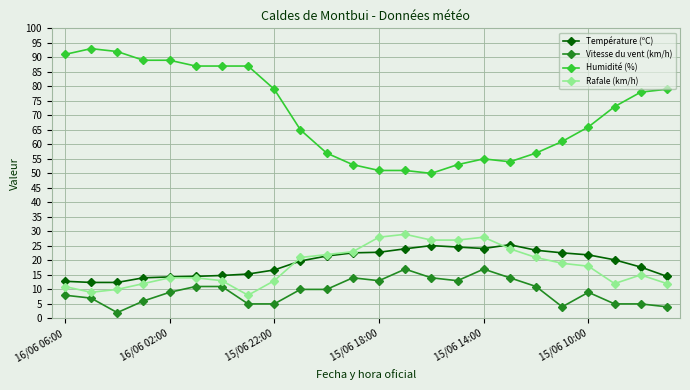

How many lines are shown in the chart?

4